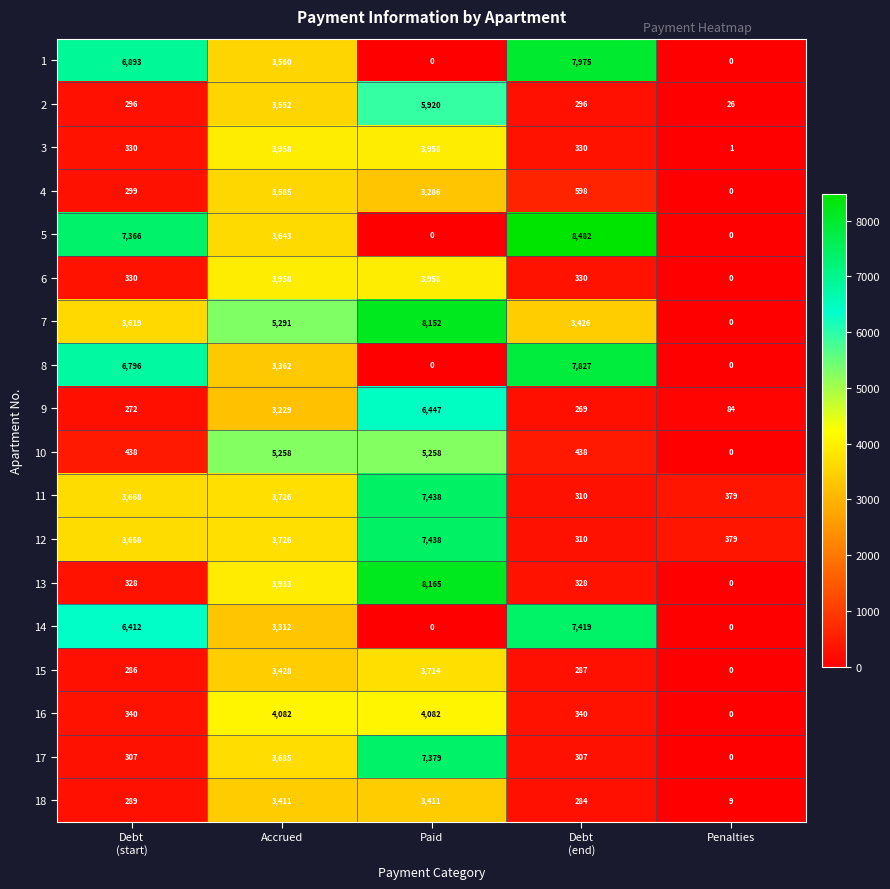

How many data points in 16 are less than 340?

1